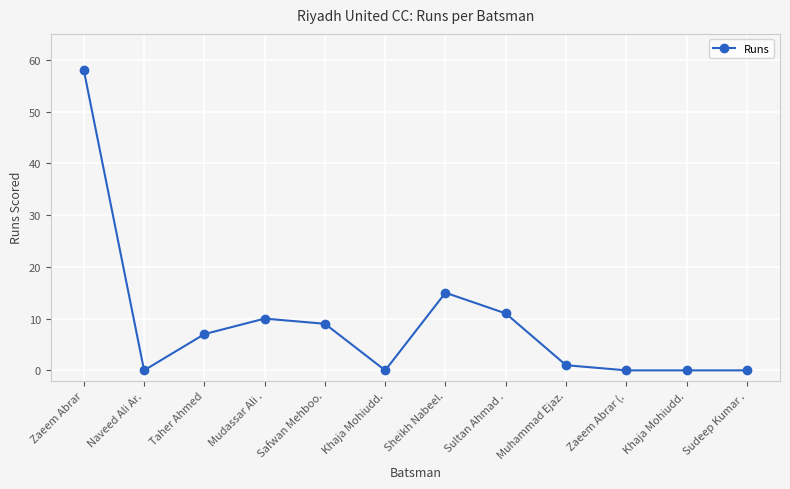

True or false: the data shows 0 at Sudeep Kumar ..

True